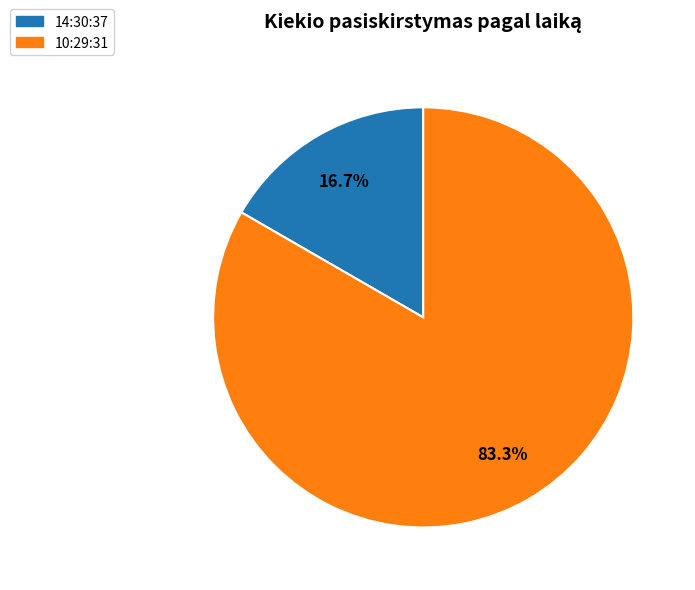

To the nearest percent, what is the difference between the 10:29:31 and 14:30:37 slice percentages?

67%